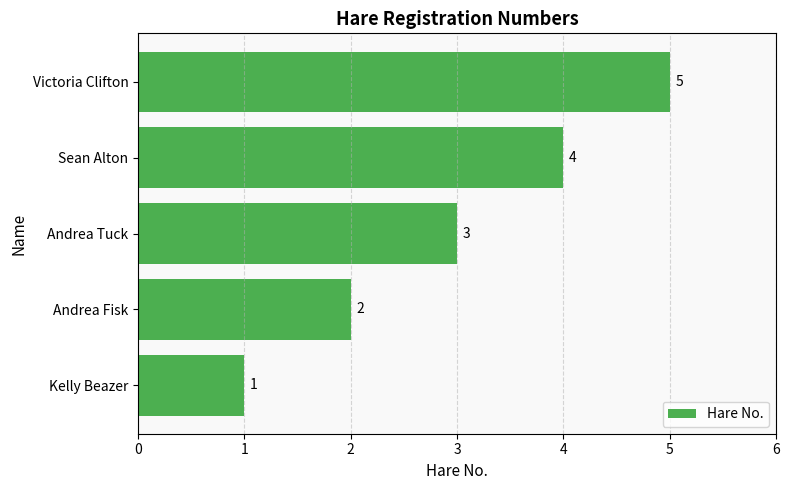

How many categories are shown in the chart?

5